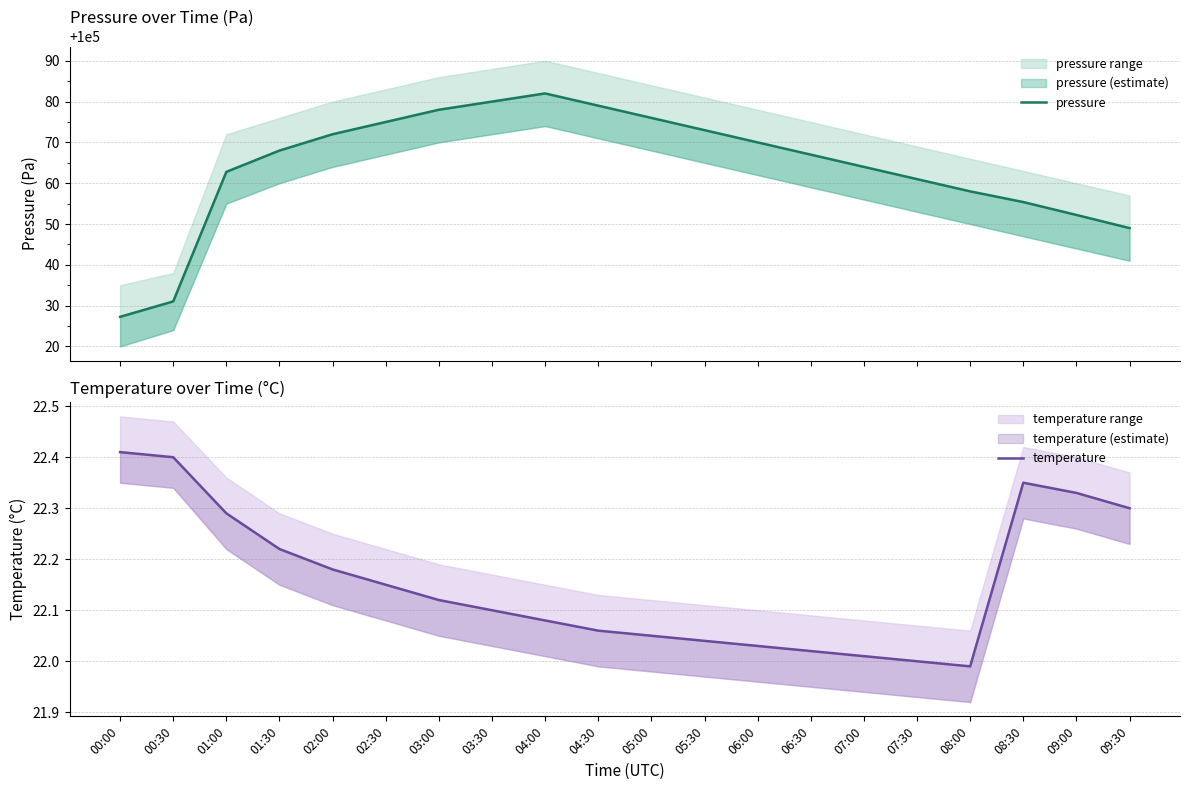

At which category is the sum across all series the highest?

04:00